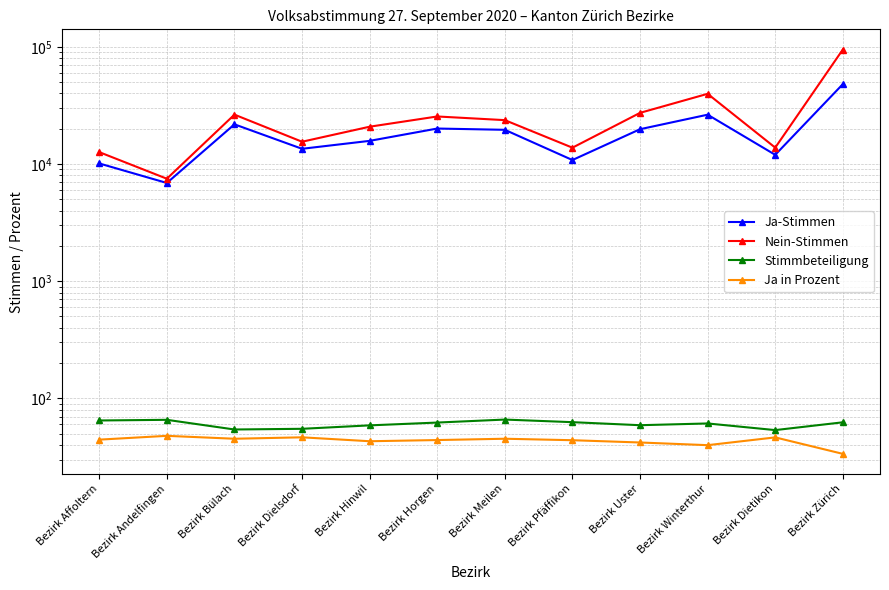

Is the value of Nein-Stimmen at Bezirk Zürich greater than the value of Ja in Prozent at Bezirk Pfäffikon?

Yes